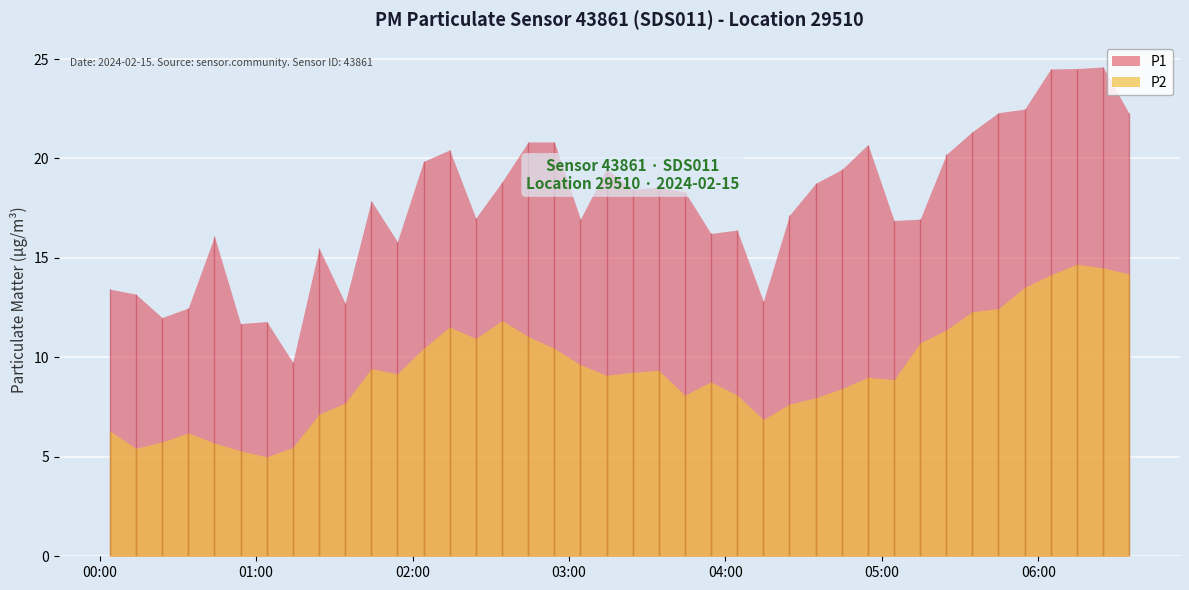

Between 2024-02-15T01:14:05 and 2024-02-15T02:04:13, which series saw the biggest shift?

P1